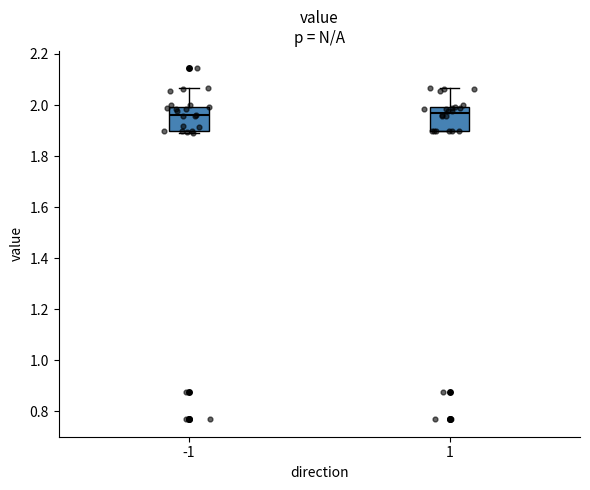

Where does the median line of the box at x = 1 sit on the y-axis? The values are not printed on the chart, so give them approximately, as read against the axis.

1.96